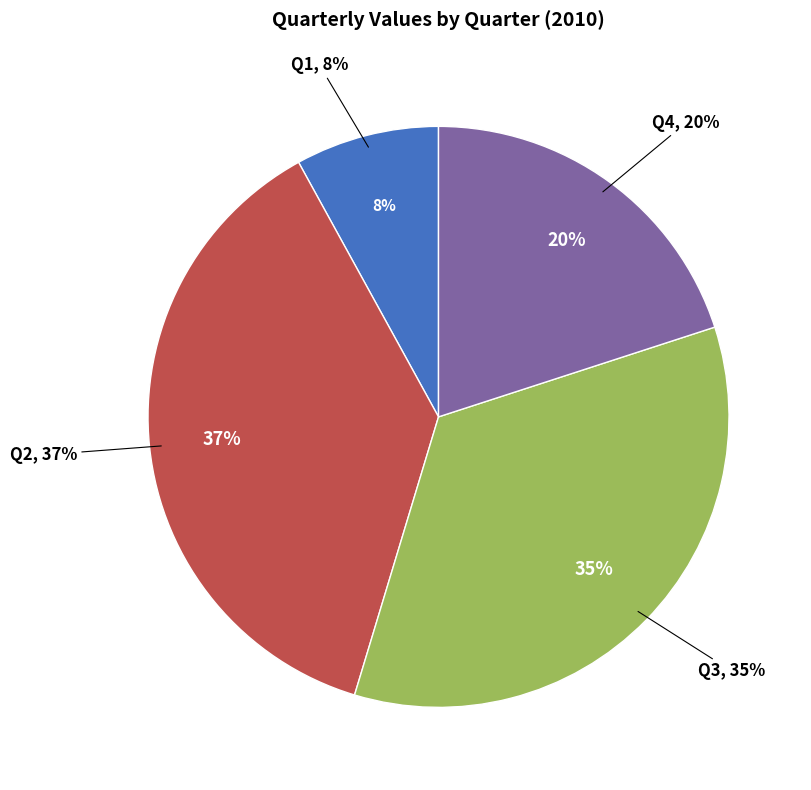

What is the largest slice in the pie chart?

Q2